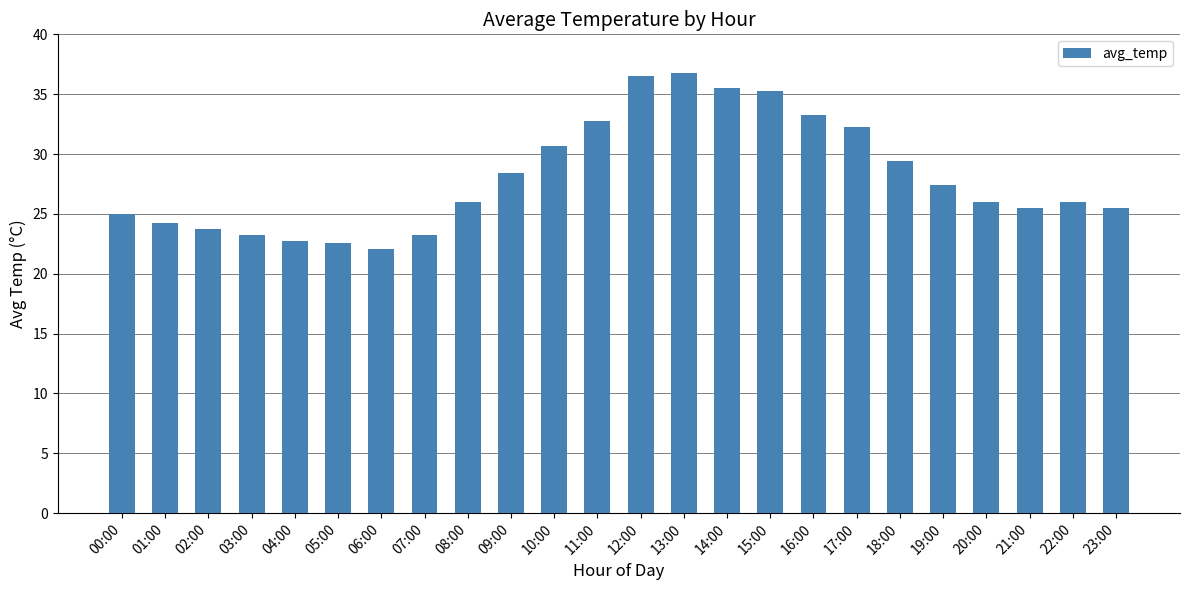

Count the number of data series in this chart.

1